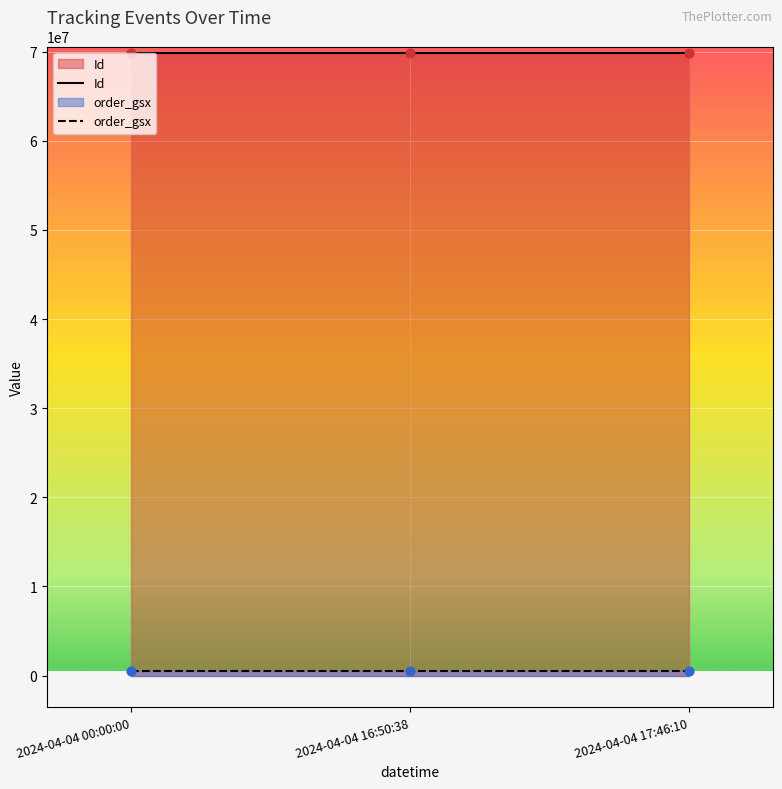

Is the value of order_gsx at 2024-04-04 16:50:38 greater than the value of Id at 2024-04-04 17:46:10?

No